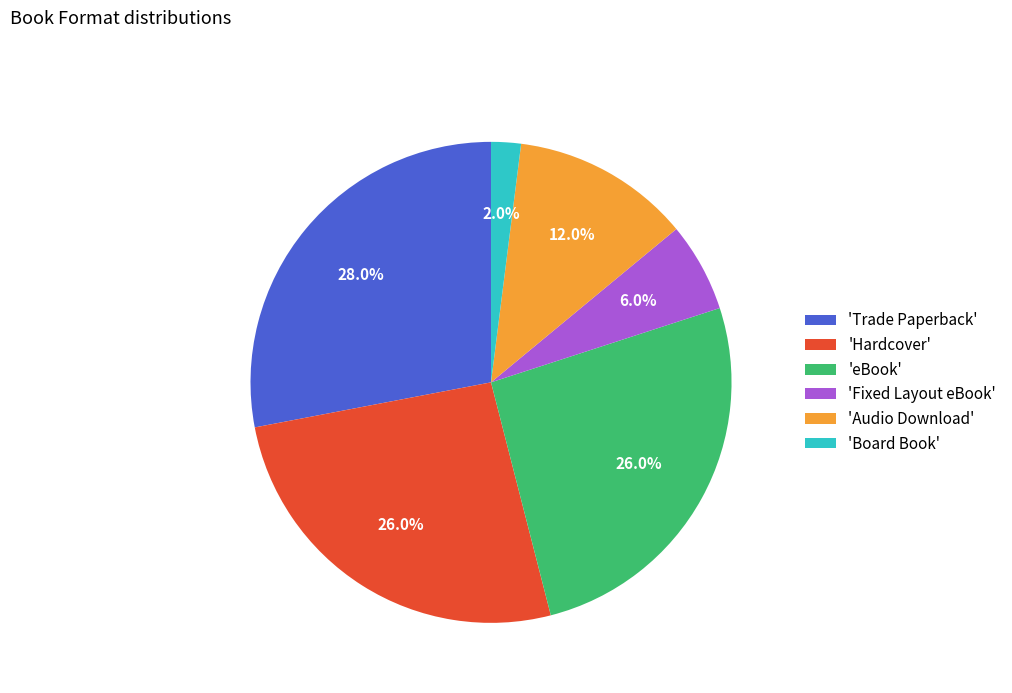

Which category has the biggest portion of the pie?

'Trade Paperback'